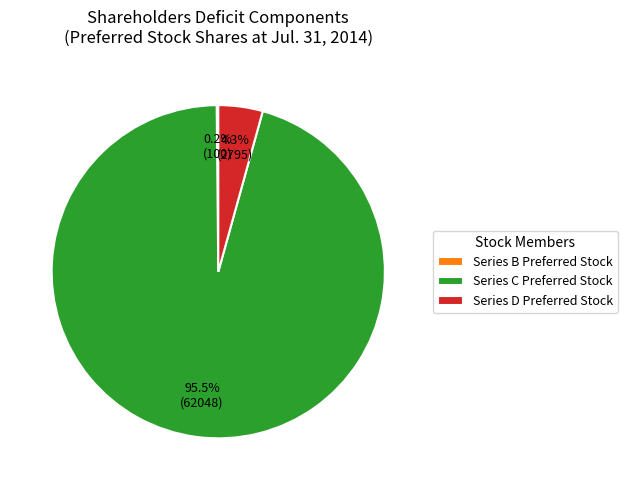

Does any single category account for the majority?

Yes